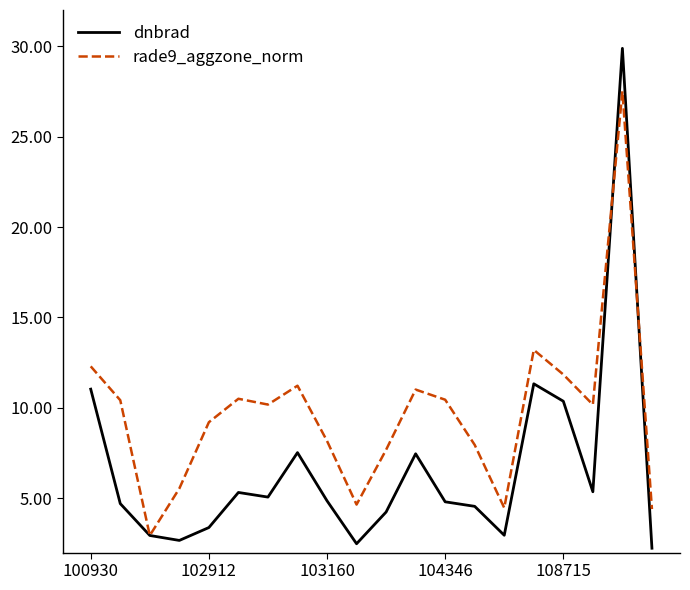

List the series in order of their peak value, highest first.

dnbrad, rade9_aggzone_norm